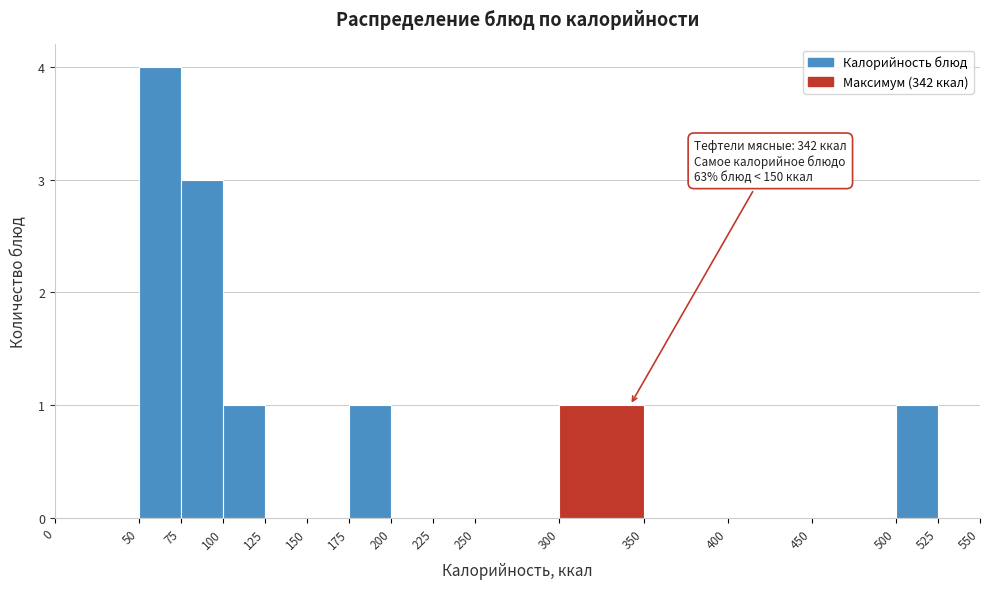

Over which range of the x-axis is the bar tallest?

50 to 75